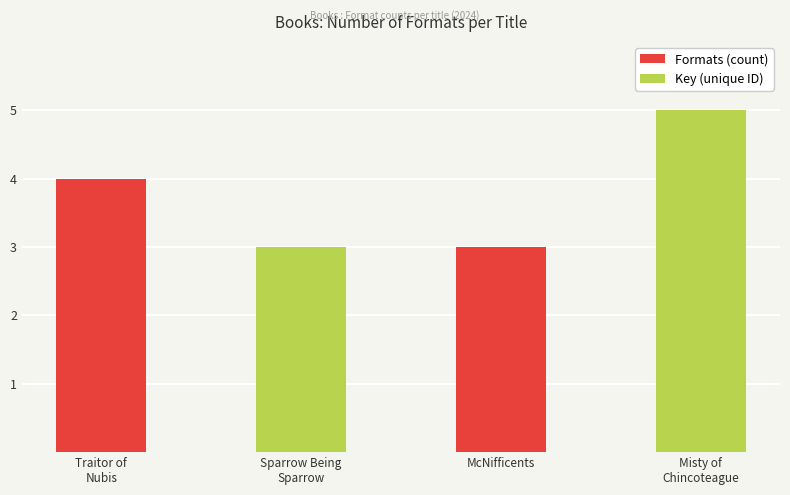

The chart shows a value of 2 at Traitor of Nubis. True or false?

False